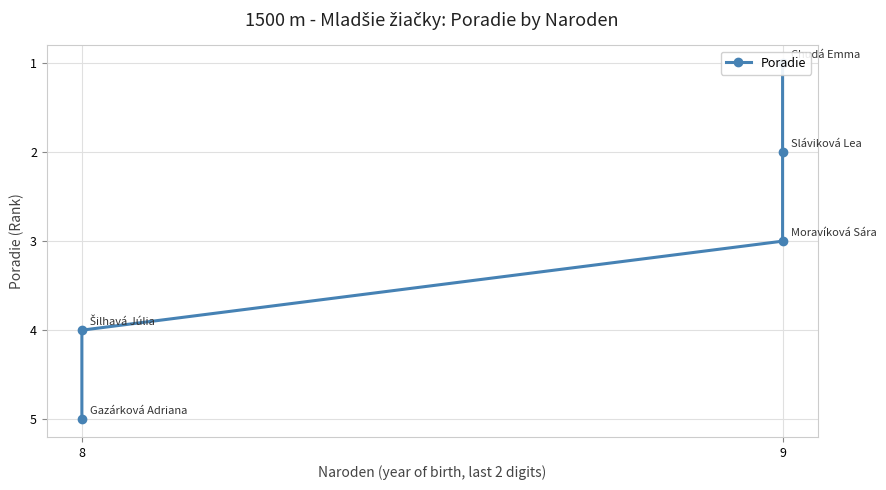

What is the value of the 4th point from the left?

4